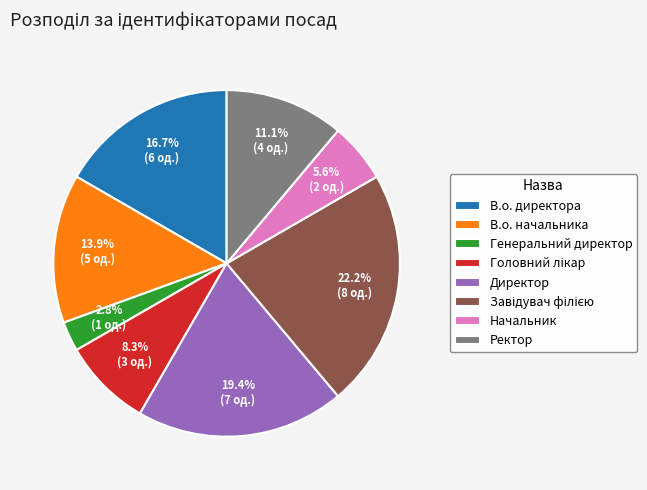

What is the smallest slice in the pie chart?

Генеральний директор